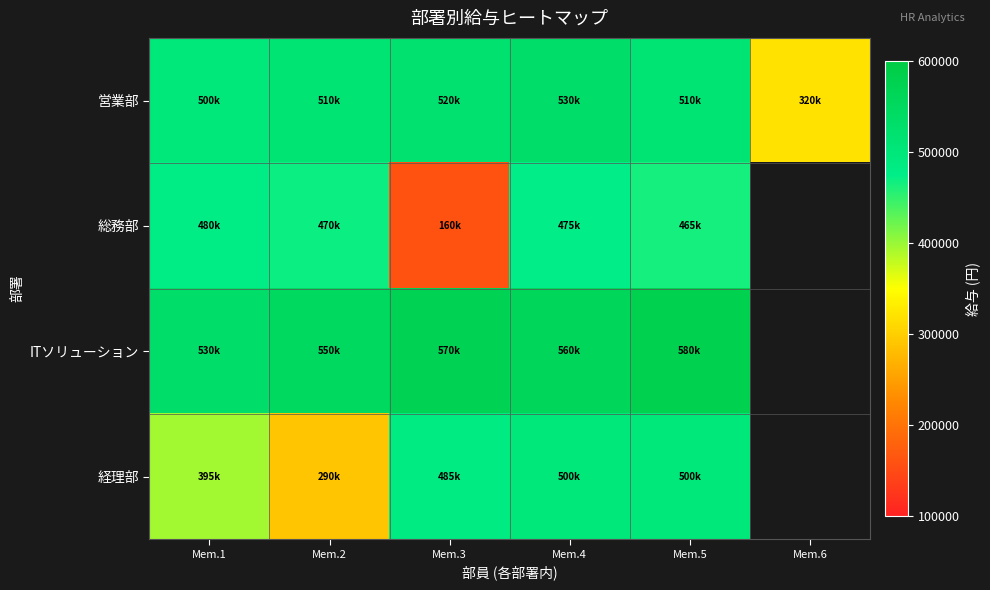

Rank the series by their maximum value, from lowest to highest.

総務部, 経理部, 営業部, ITソリューション